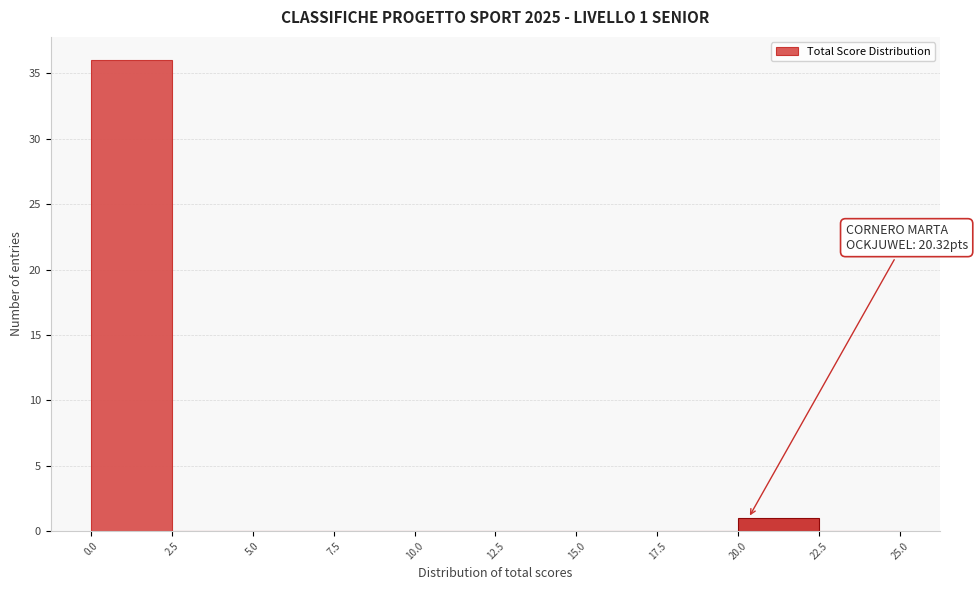

Which range on the x-axis has the tallest bar?

0.0 to 2.5